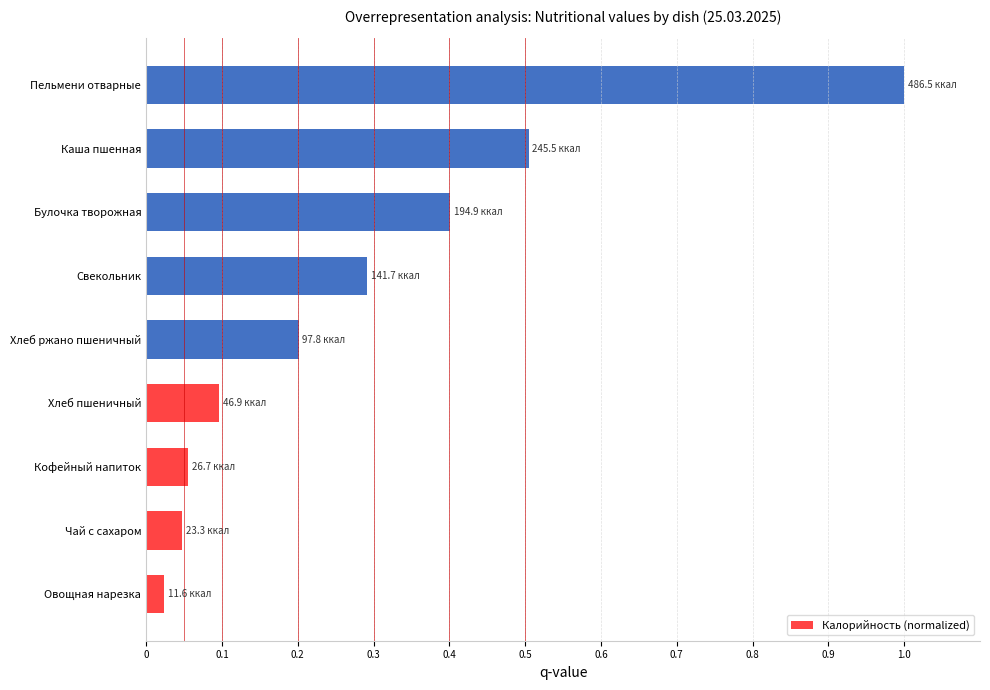

Is it true that the value at Хлеб пшеничный is 0.0?

False